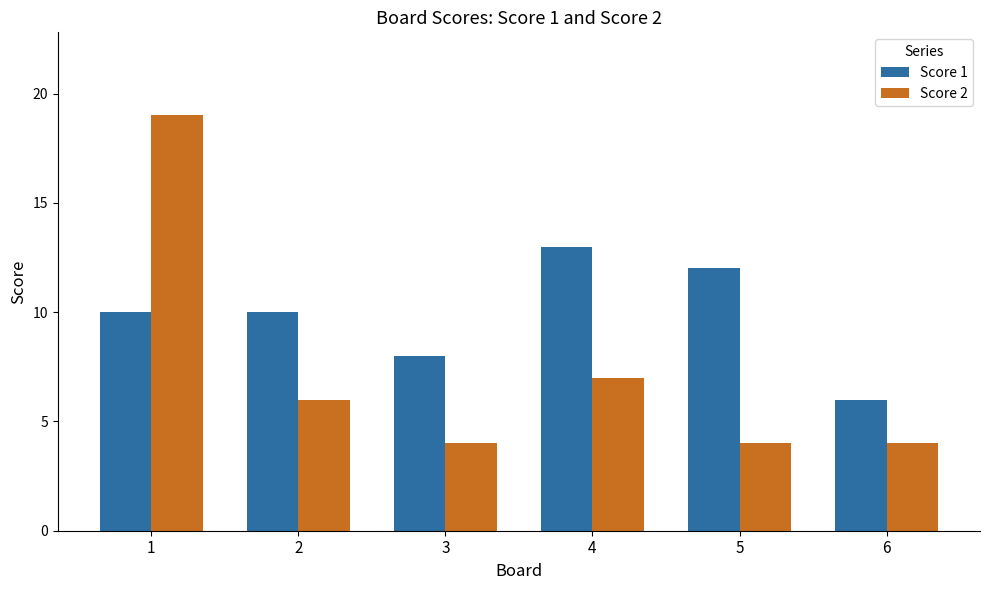

Reading left to right, transcribe all the data shown in this chart.

Score 1: 10	10	8	13	12	6
Score 2: 19	6	4	7	4	4